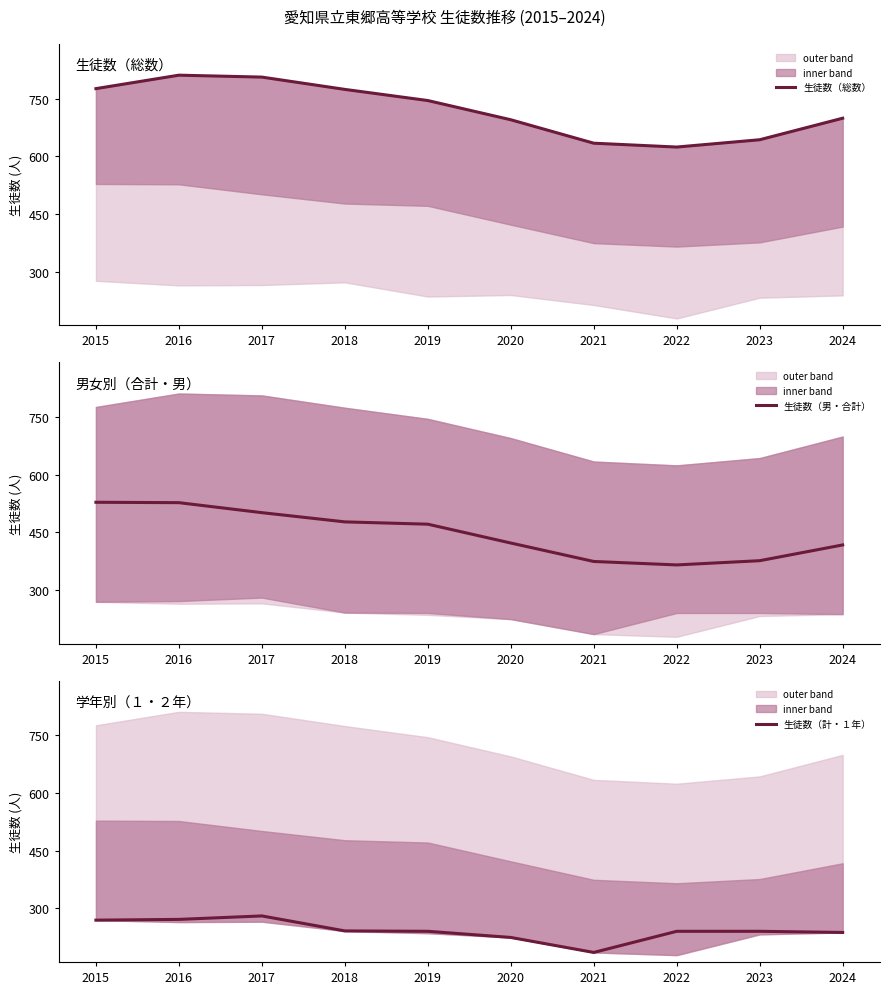

True or false: 生徒数（計・１年） has a value of 132 at 2022.

False